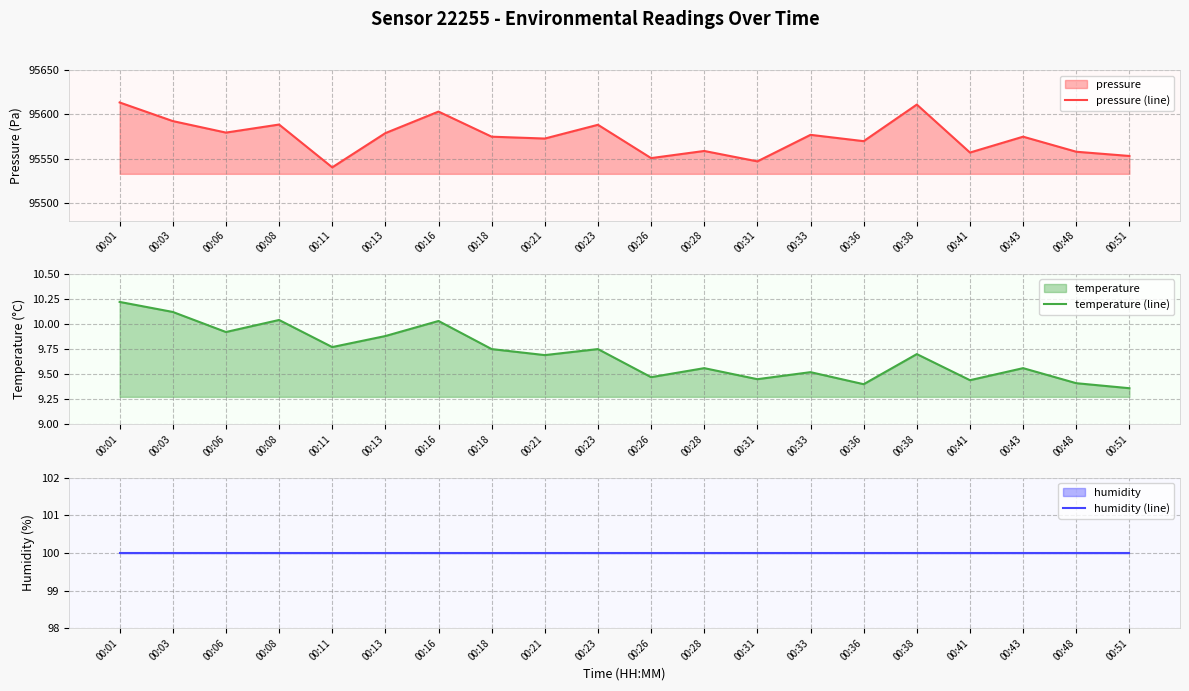

Which series changed the most between 00:11 and 00:23?

pressure (line)